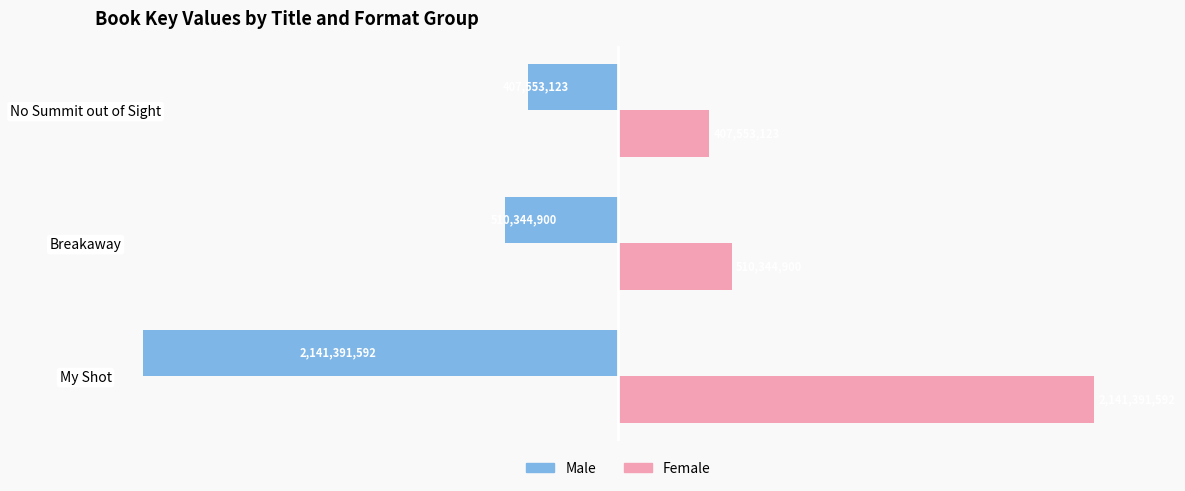

True or false: Female has a value of 676458647 at No Summit out of Sight.

False